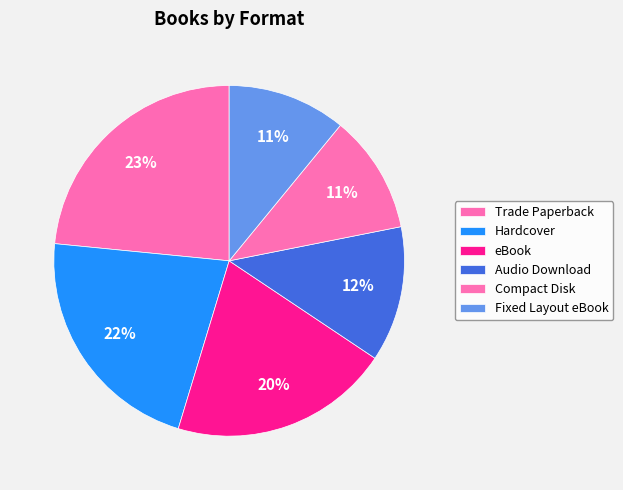

To the nearest percent, what is the average slice percentage?

17%